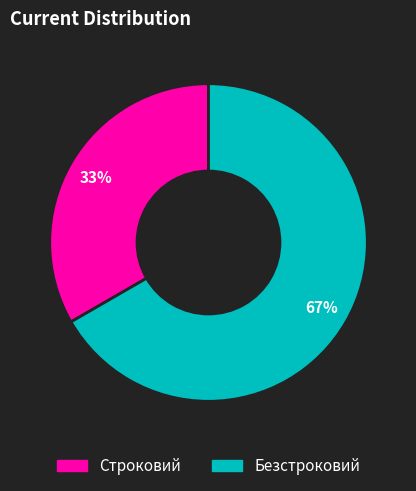

To the nearest percent, what portion does Безстроковий represent?

67%